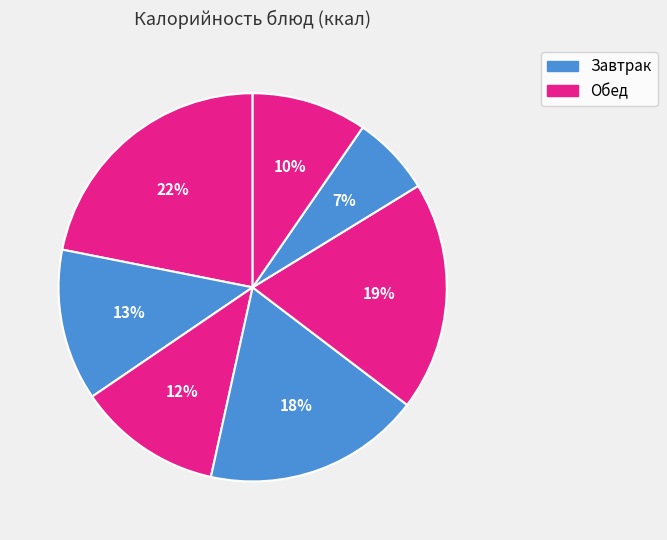

To the nearest percent, what is the difference between the largest and smallest slice percentages?

15%